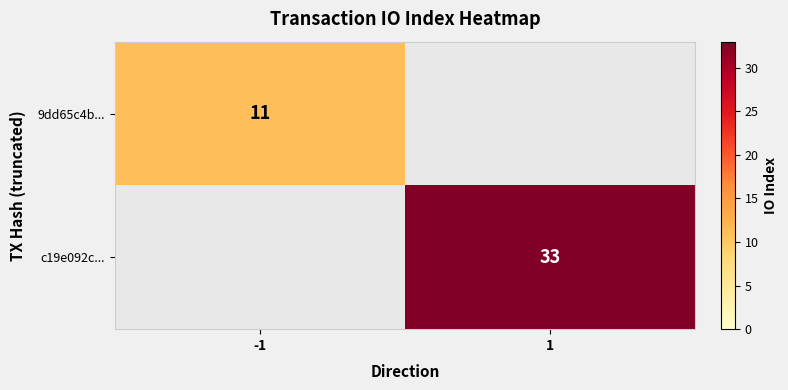

Is the value of 9dd65c4b... at -1 greater than the value of c19e092c... at 1?

No